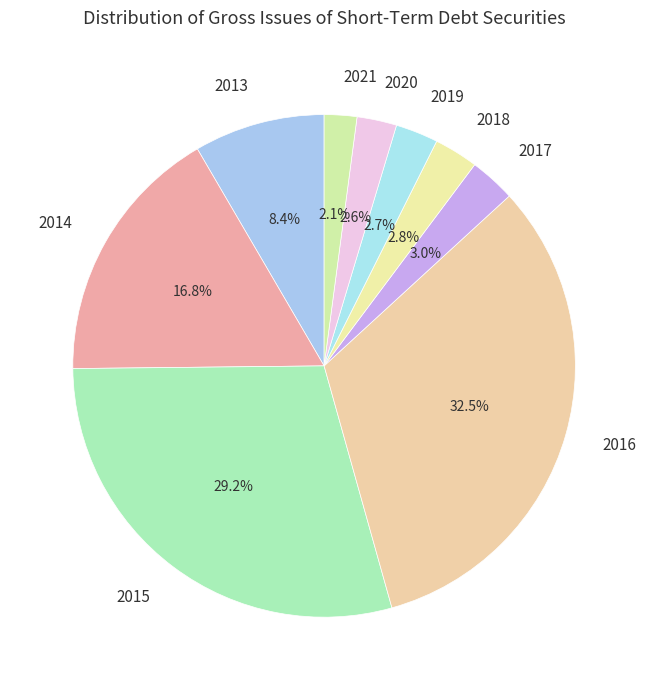

Is it true that 2014 is 31% of the pie?

False